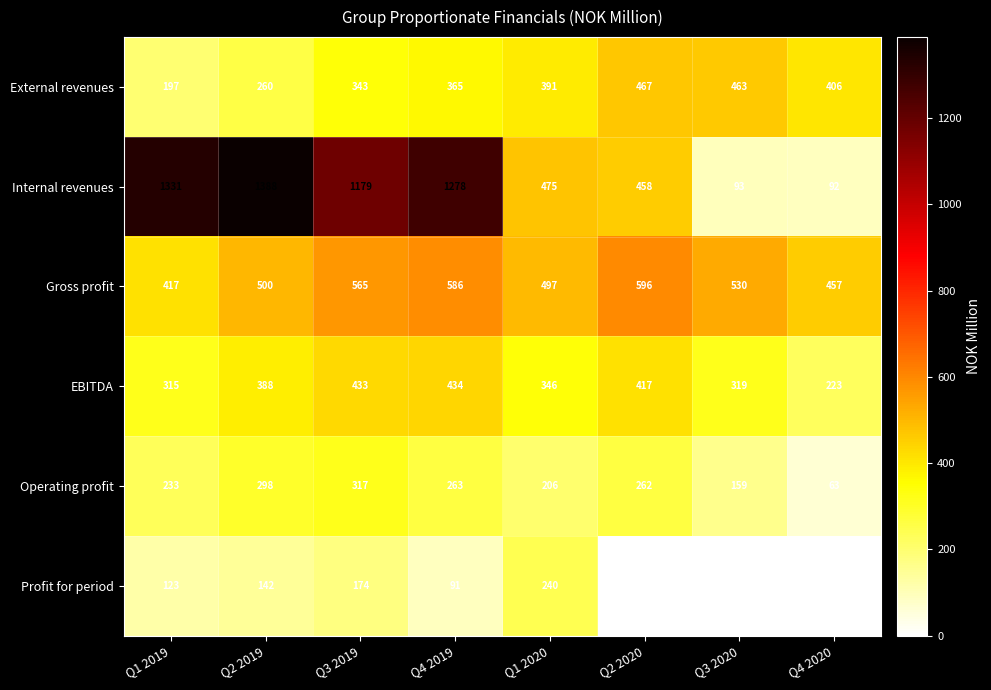

Rank the categories by Internal revenues value from lowest to highest.

Q4 2020, Q3 2020, Q2 2020, Q1 2020, Q3 2019, Q4 2019, Q1 2019, Q2 2019